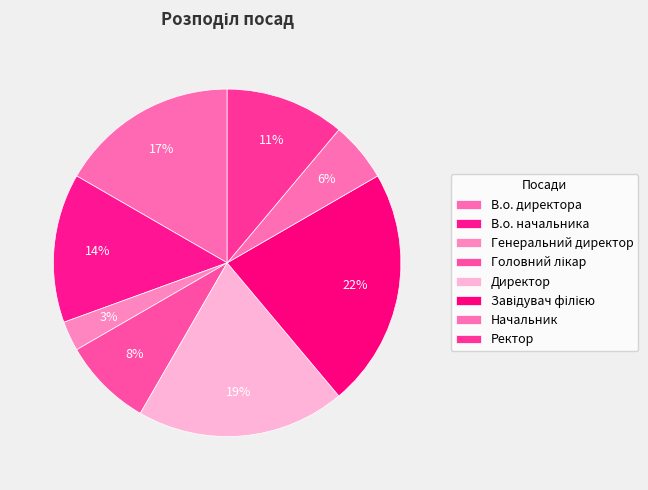

Rank the categories by value from lowest to highest.

Генеральний директор, Начальник, Головний лікар, Ректор, В.о. начальника, В.о. директора, Директор, Завідувач філією